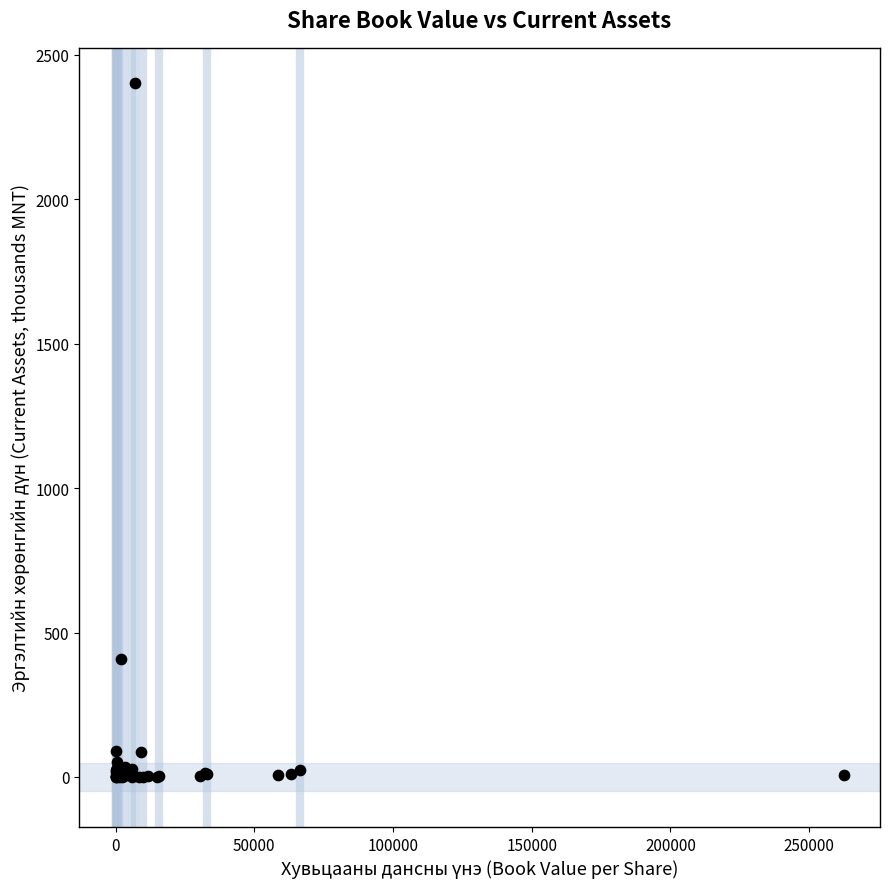

What Y value in the scatter plot is closest to 1200?

409.1